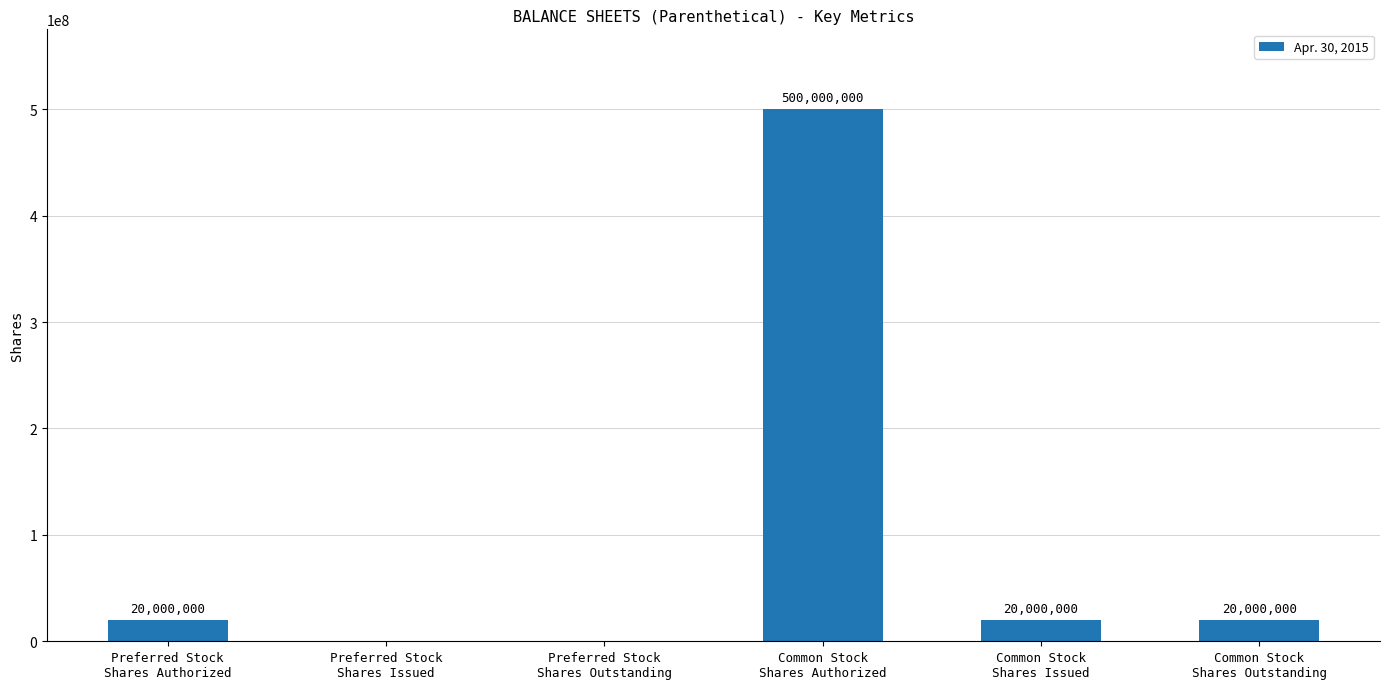

The value at Preferred Stock
Shares Outstanding is 0. True or false?

True